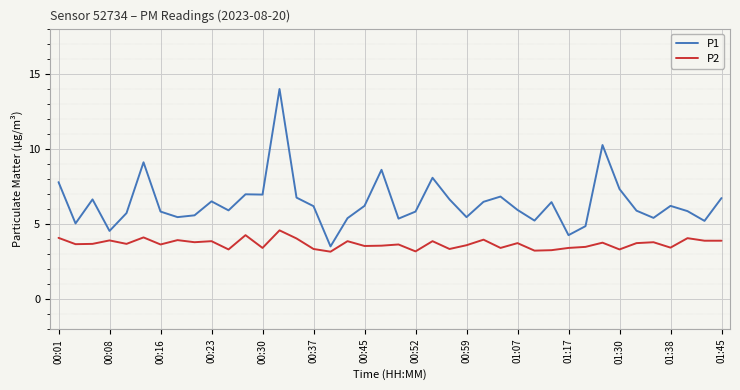

Which series has the largest total across all categories?

P1